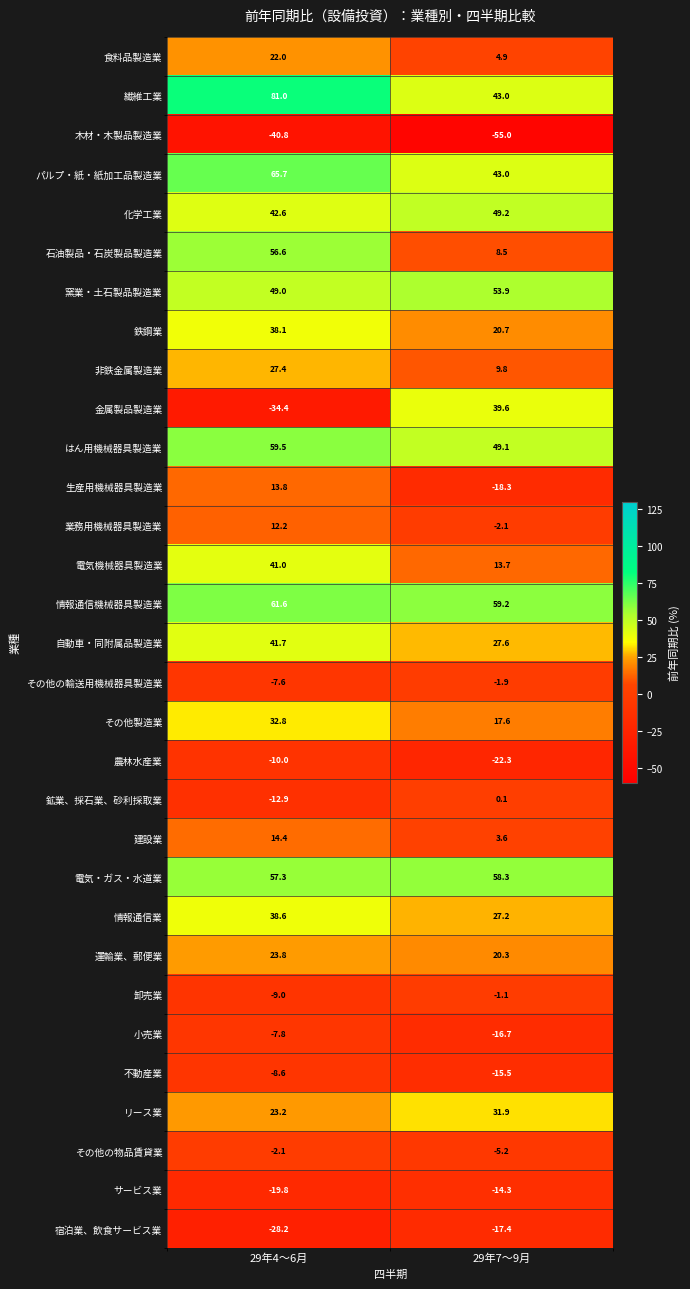

What is the sum of the その他の物品賃貸業 values at 29年4～6月 and 29年7～9月?

-7.3